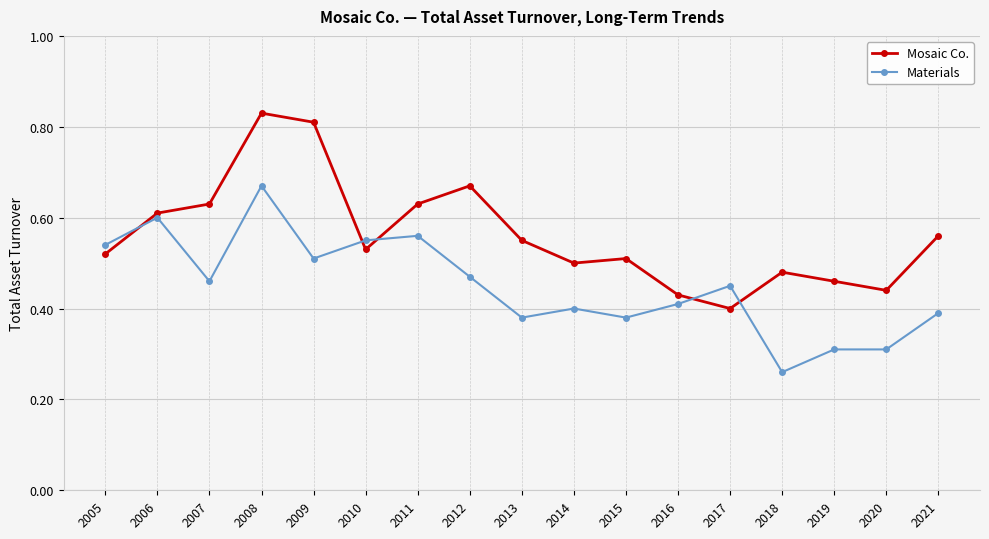

Does the chart have visible grid lines?

Yes